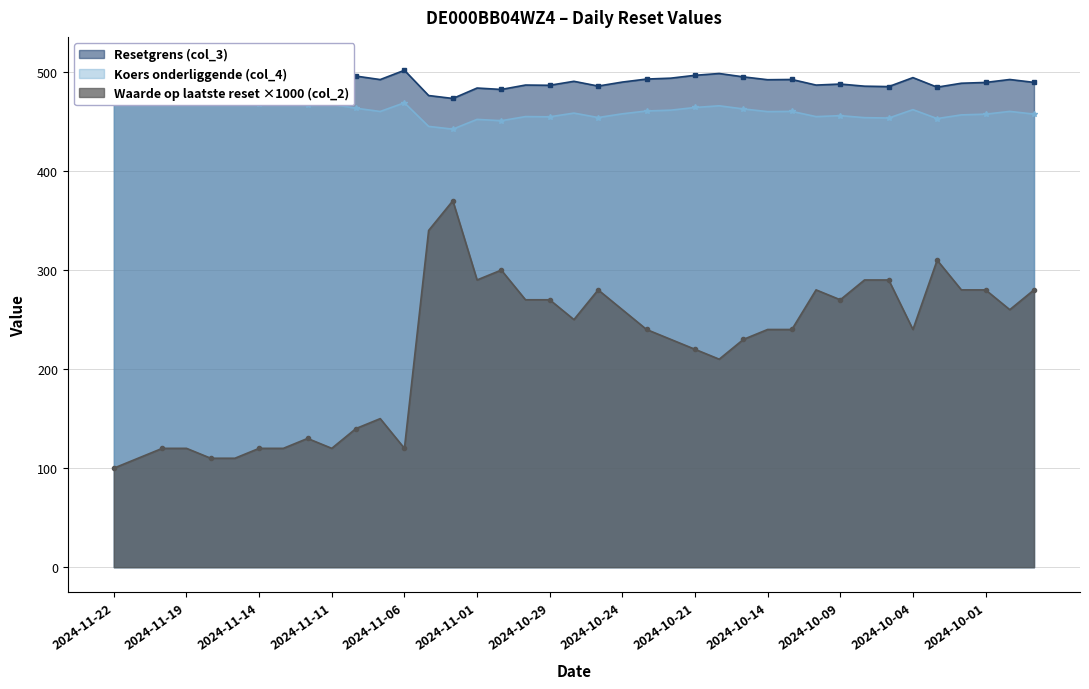

Between 2024-10-04 and 2024-10-17, which is larger?

2024-10-17